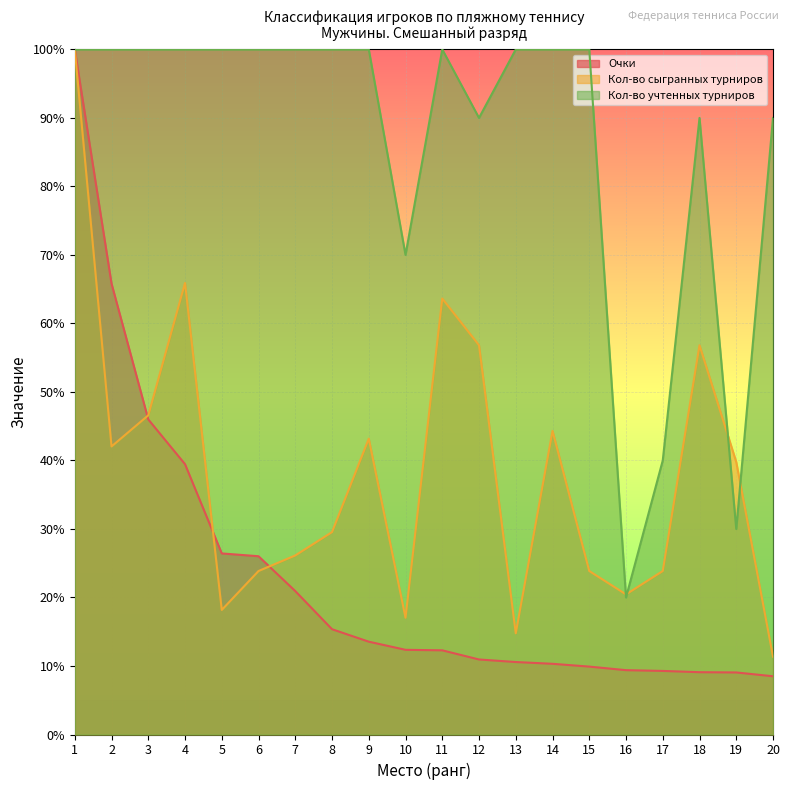

Where is the first local minimum for Кол-во учтенных турниров?

10